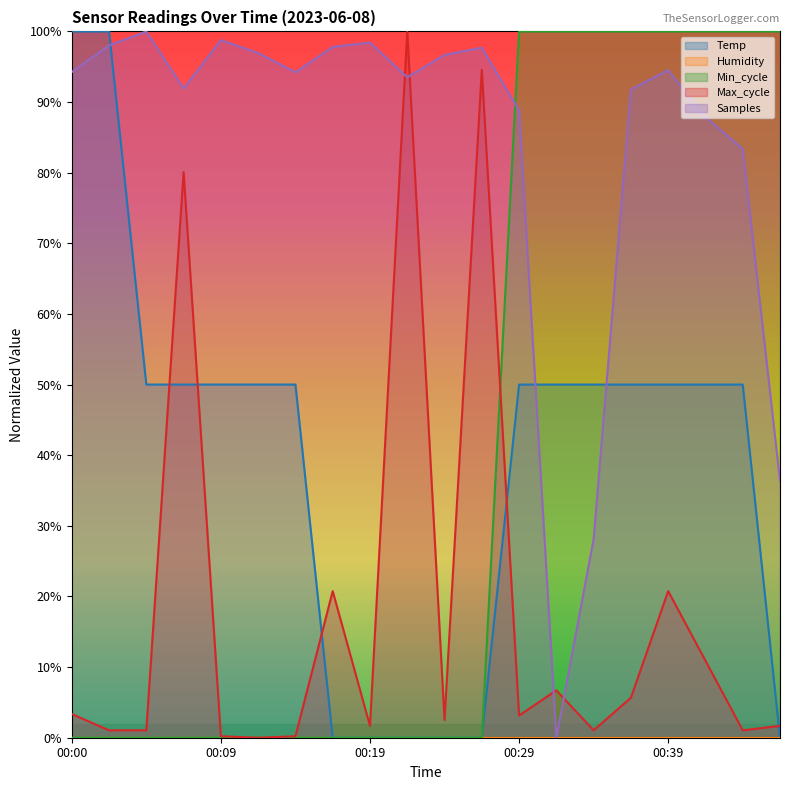

The value of Temp at 00:41 is 0.5. True or false?

True